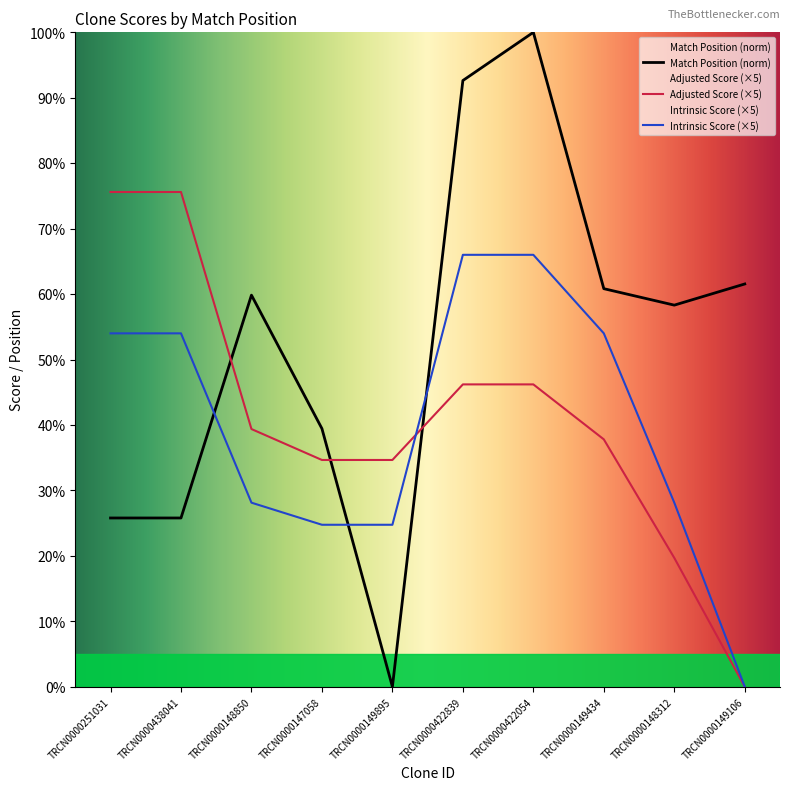

Rank the series at TRCN0000148312 from highest to lowest value.

Match Position (norm), Intrinsic Score (×5), Adjusted Score (×5)